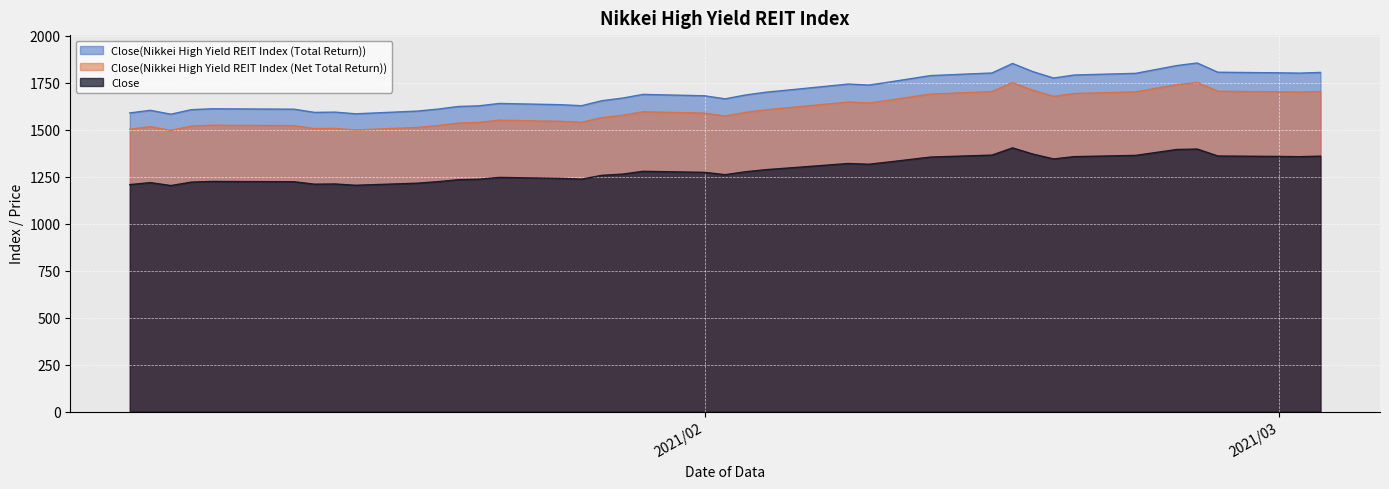

Reading left to right, extract all data points from this chart.

Close: 1207.9	1218.5	1202.8	1221.2	1224.7	1223.1	1210.1	1211.2	1204.4	1215.3	1223.3	1234.0	1236.6	1246.2	1241.1	1237.0	1257.3	1263.7	1278.6	1273.0	1260.7	1276.3	1287.5	1295.5	1320.2	1316.2	1328.5	1354.4	1364.9	1403.2	1370.0	1344.4	1356.7	1363.4	1394.7	1397.1	1360.1	1357.7	1356.5	1359.3
Close(Nikkei High Yield REIT Index (Total Return)): 1589.2	1603.2	1582.4	1606.7	1611.3	1609.2	1592.1	1593.5	1584.6	1599.0	1609.5	1623.5	1627.0	1639.8	1633.0	1627.7	1654.3	1668.2	1687.9	1680.5	1664.2	1684.9	1699.7	1710.2	1742.8	1737.6	1753.7	1787.9	1801.8	1852.5	1808.7	1774.9	1791.0	1799.9	1841.3	1854.9	1805.8	1802.7	1801.1	1804.8
Close(Nikkei High Yield REIT Index (Net Total Return)): 1502.8	1516.1	1496.5	1519.4	1523.7	1521.7	1505.6	1506.9	1498.5	1512.1	1522.1	1535.3	1538.6	1550.6	1544.3	1539.2	1564.4	1576.4	1595.1	1588.0	1572.7	1592.2	1606.2	1616.1	1647.0	1642.0	1657.3	1689.6	1702.7	1750.6	1709.2	1677.3	1692.5	1700.9	1740.0	1750.9	1704.5	1701.5	1700.0	1703.6